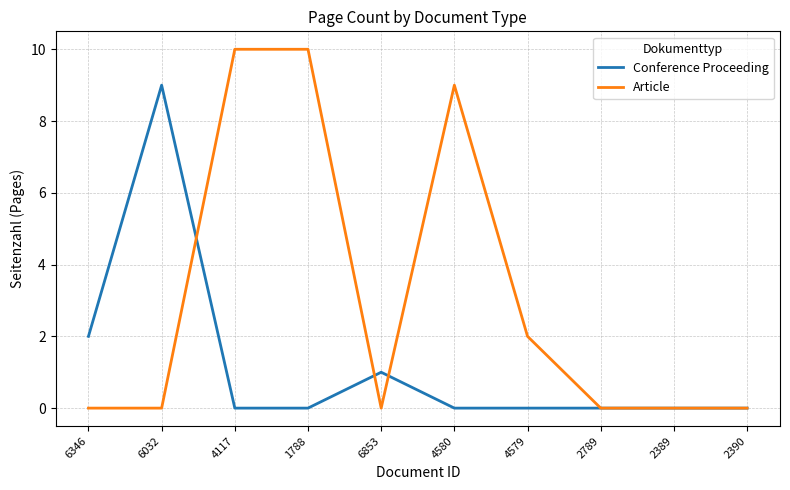

True or false: Conference Proceeding has a value of 5 at 4579.

False